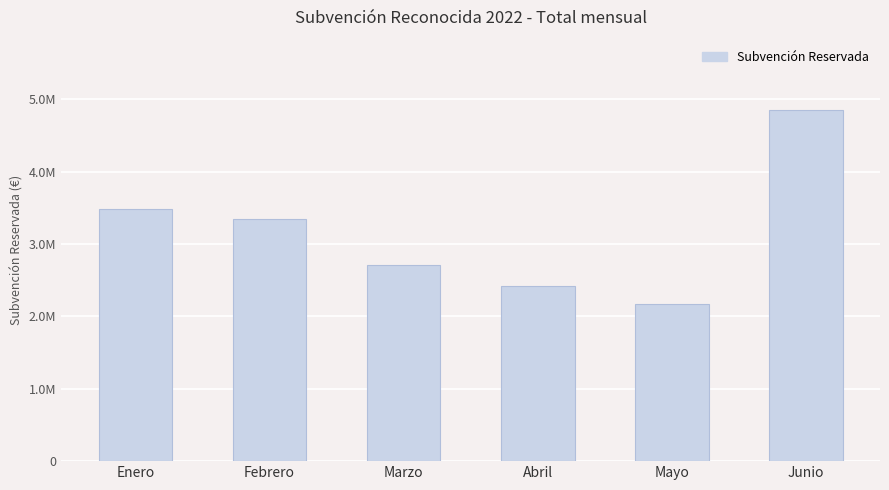

Does the chart contain any negative values?

No